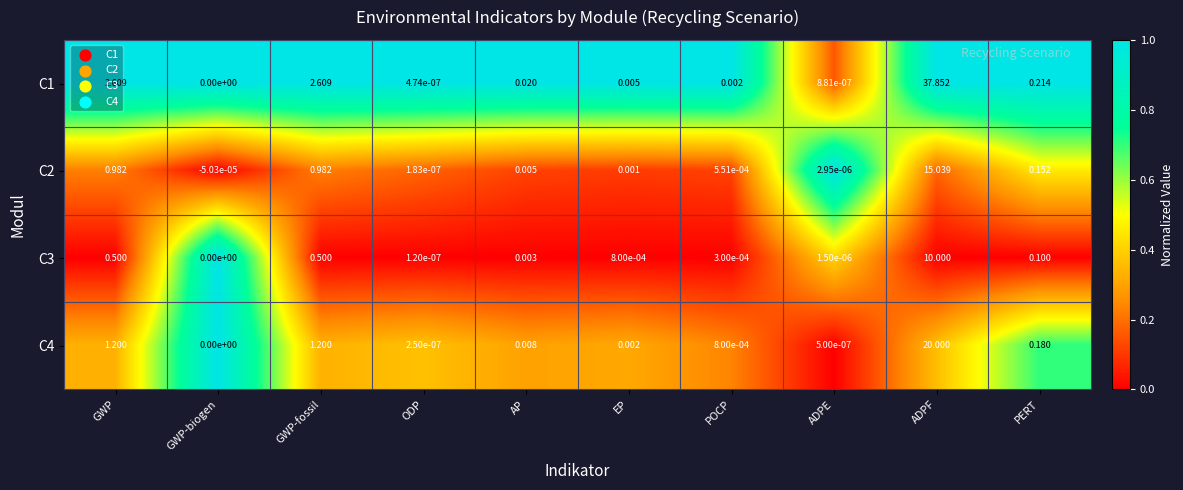

Which category has the highest value in the C3 series?

ADPF